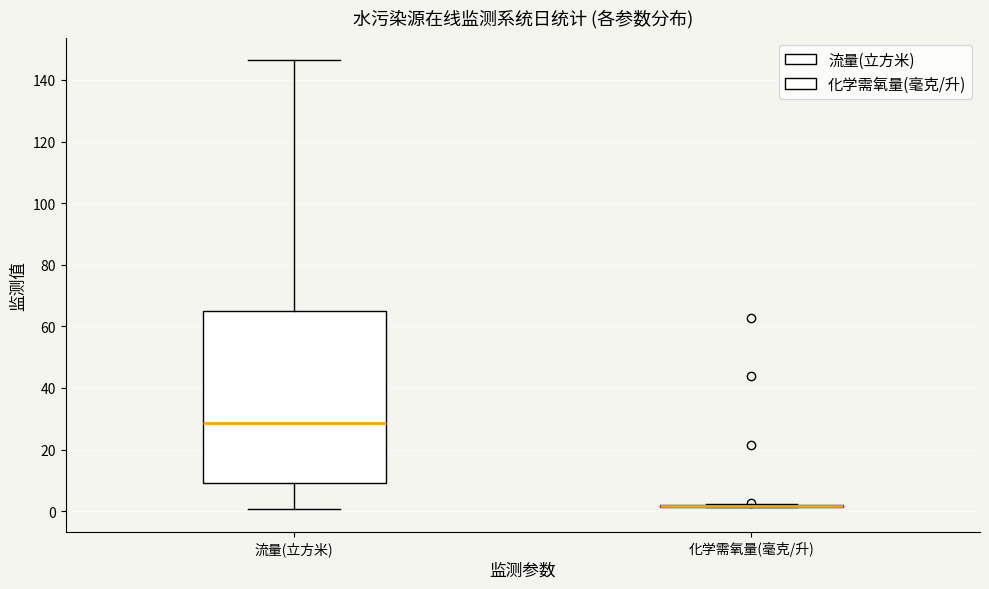

Reading left to right, transcribe this box plot: for each box, give where its median line is, the range the box spans, and where its two whiskers end, as read against the y-axis. The values are not printed on the chart, so give them approximately, as read against the axis.

流量(立方米): median 28, box 10 to 66, whiskers 0 to 146
化学需氧量(毫克/升): box collapsed to a line at 2, whiskers 2 to 2